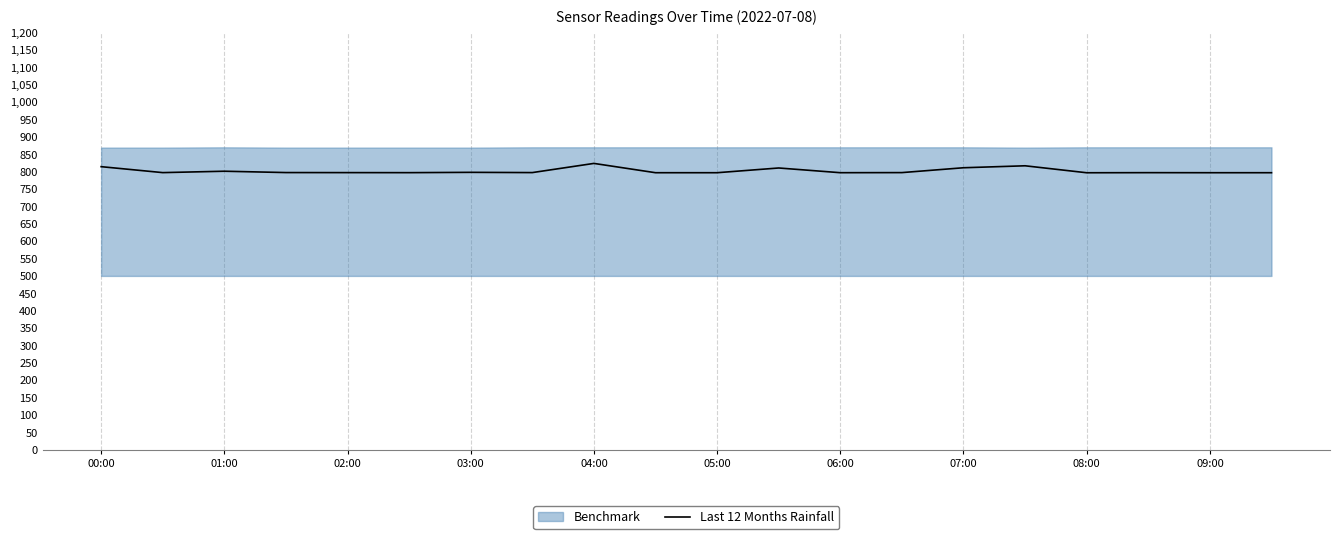

What is the minimum value for Last 12 Months Rainfall?

796.8